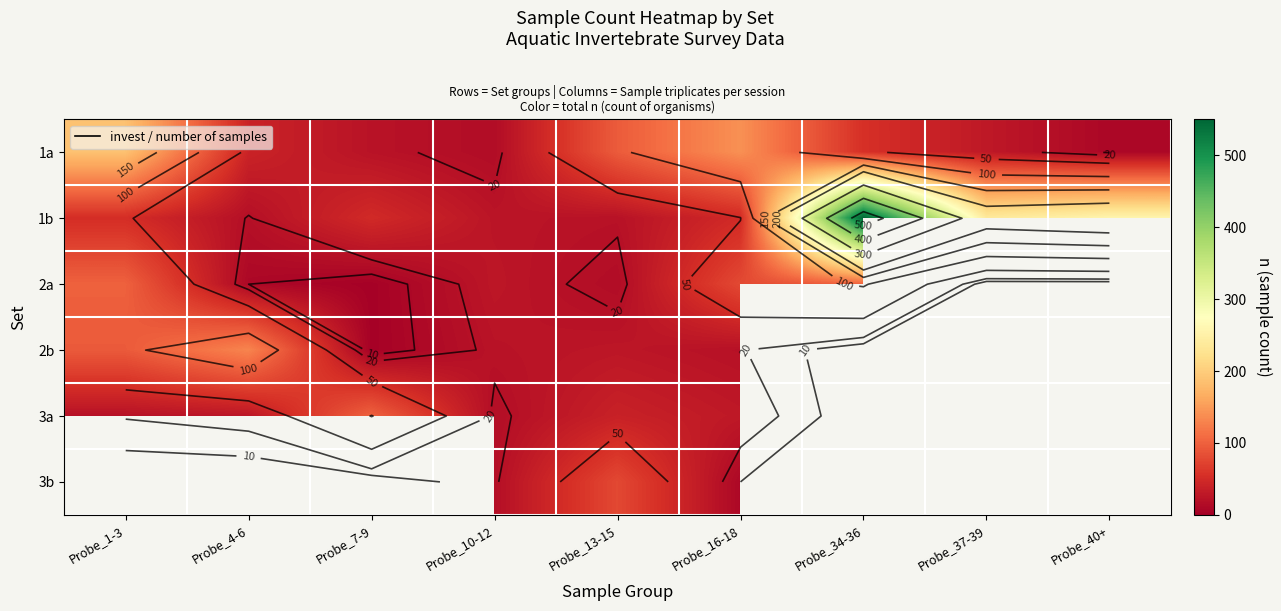

Is the value of 2a at Probe_37-39 greater than the value of 2b at Probe_1-3?

No